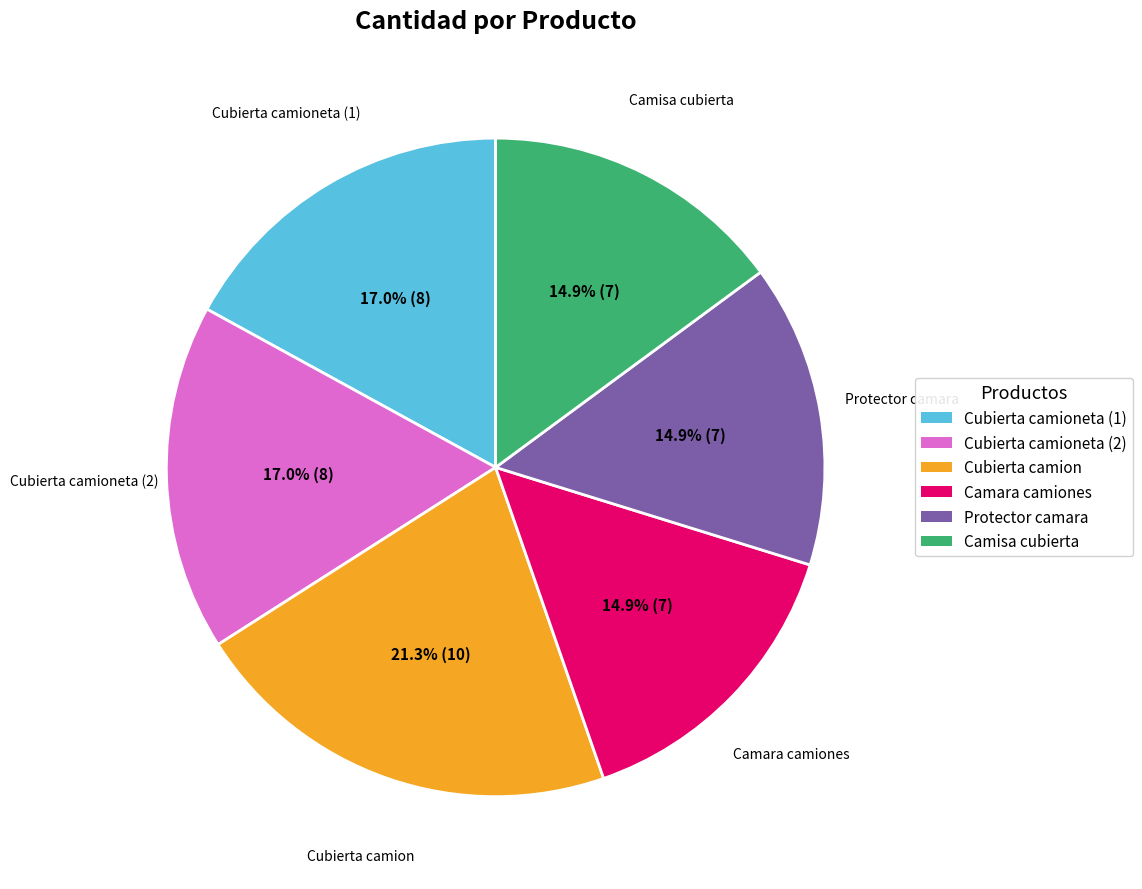

Does any single category account for the majority?

No